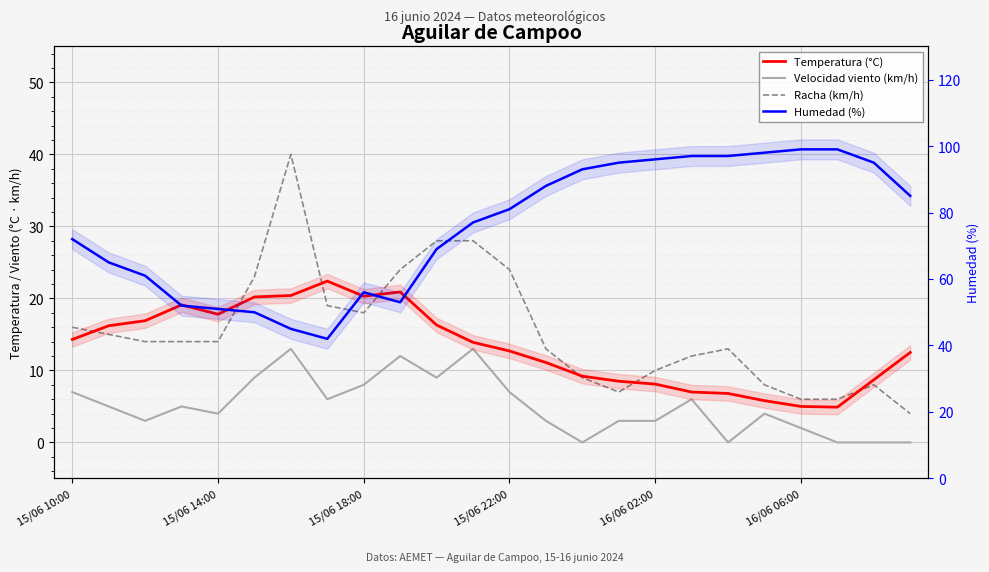

What is the difference between the maximum and second lowest values in the Humedad (%) series?

54.0